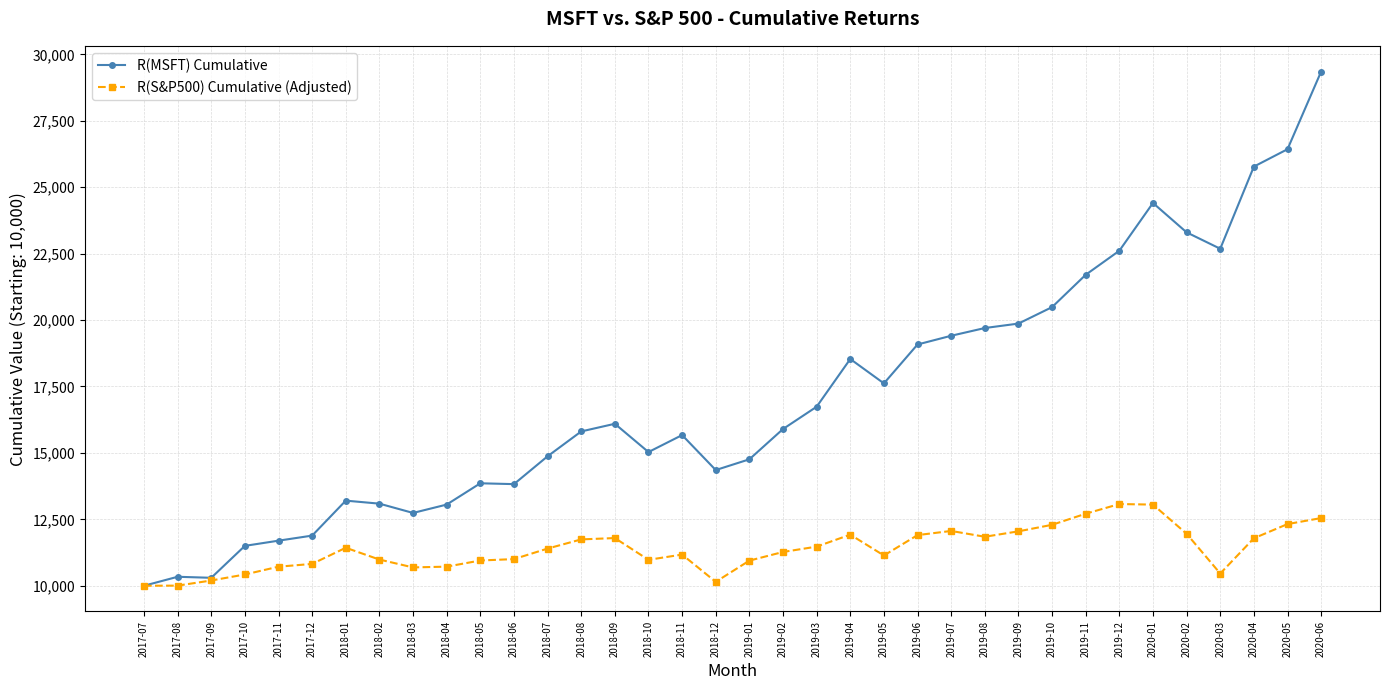

Which series has the largest total across all categories?

R(MSFT) Cumulative